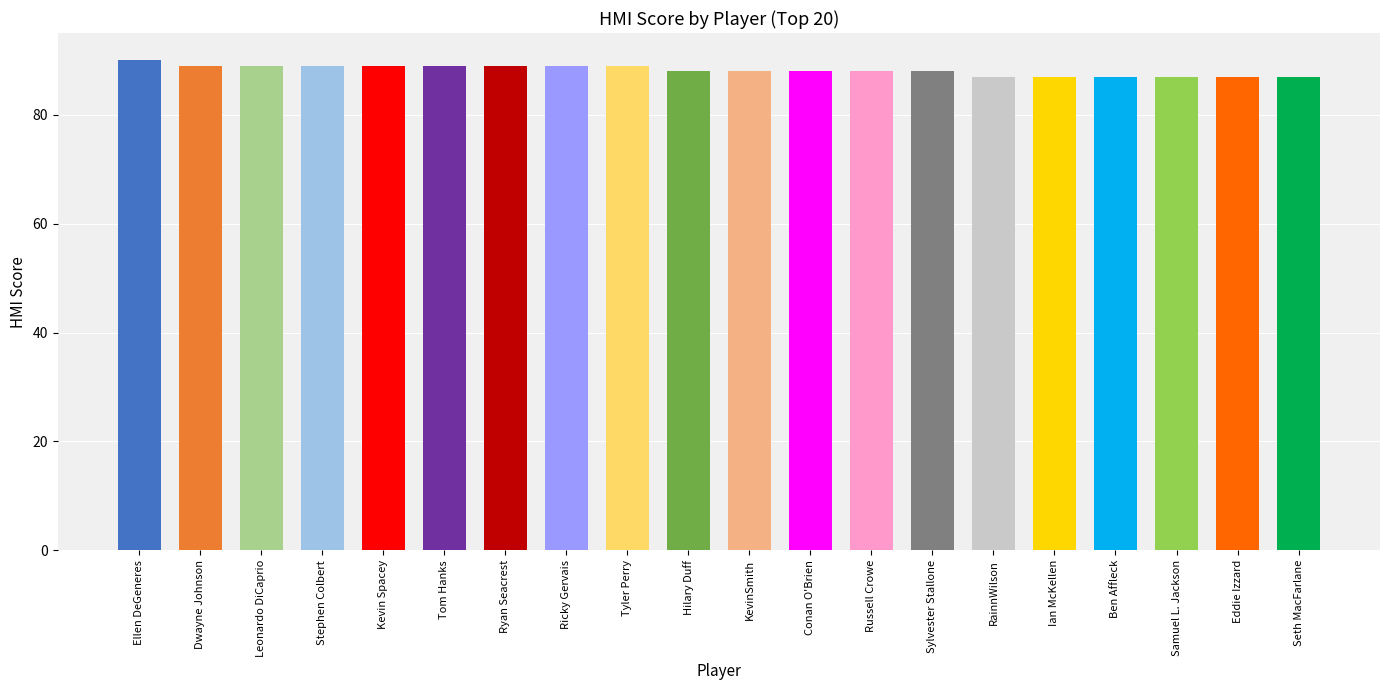

Which has a higher value, Russell Crowe or Tyler Perry?

Tyler Perry